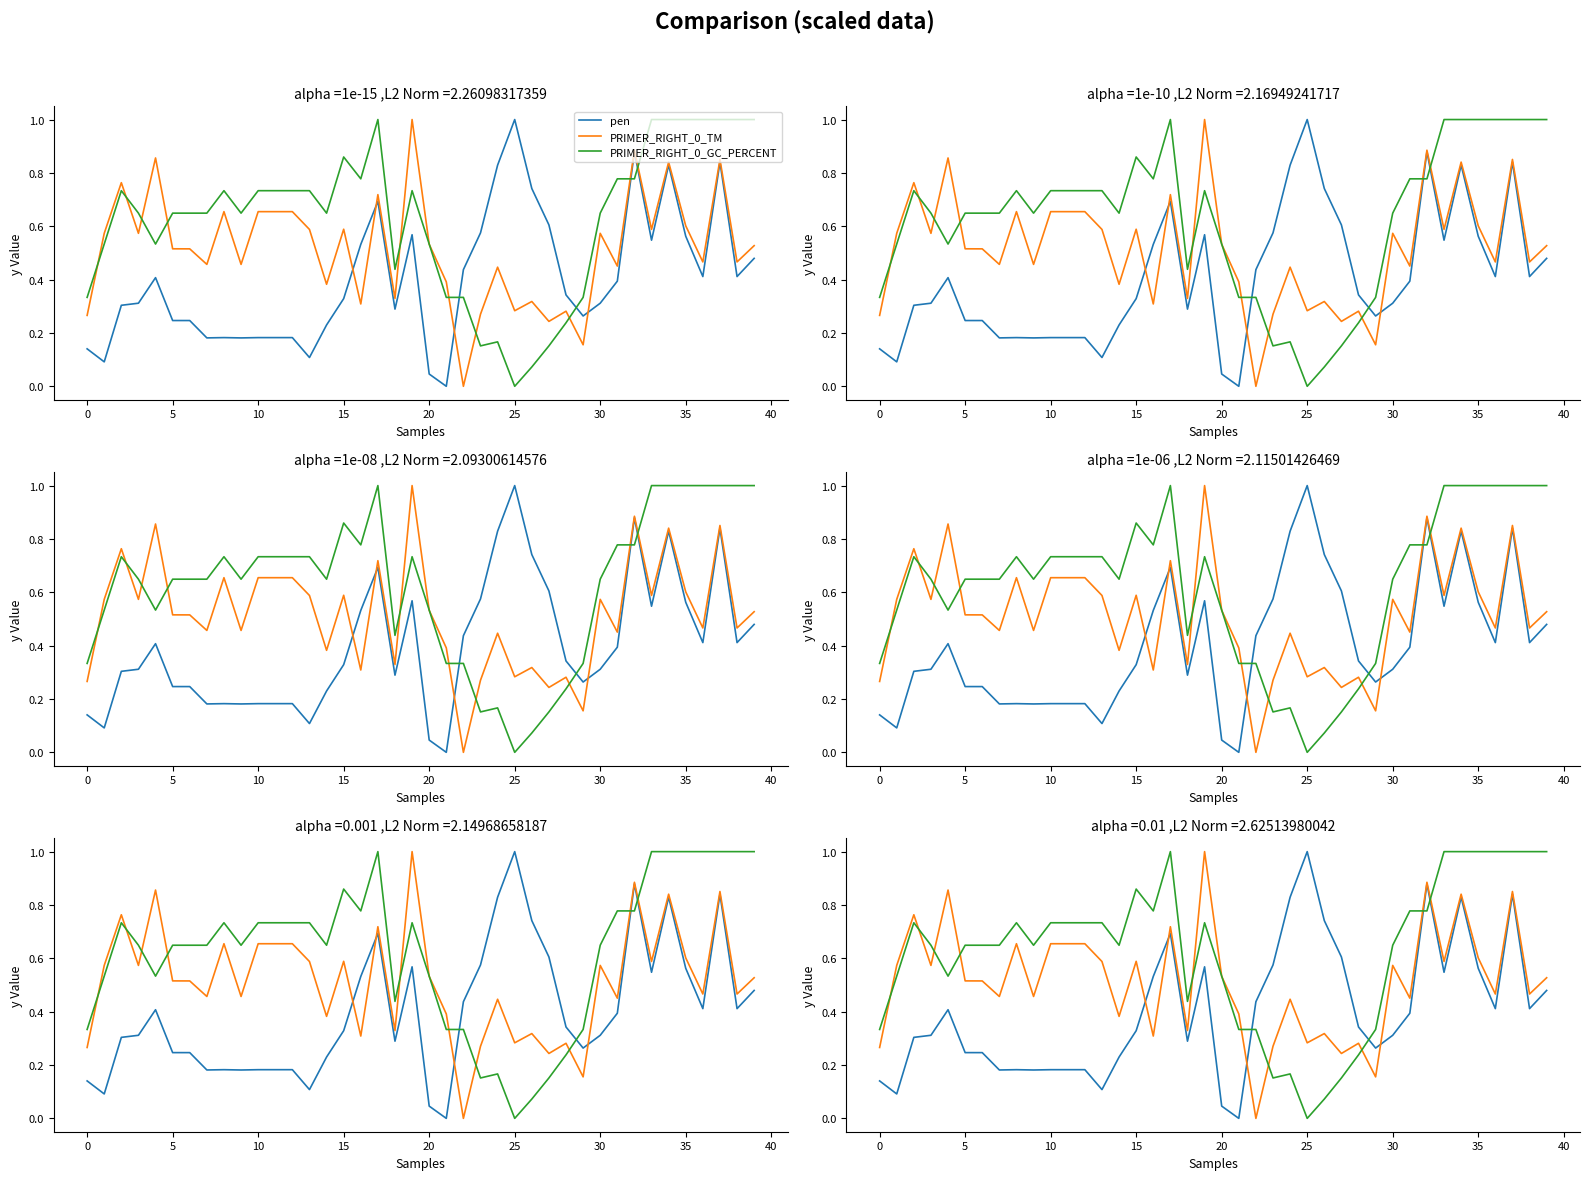

After their last crossing, which series has the higher values: PRIMER_RIGHT_0_GC_PERCENT or PRIMER_RIGHT_0_TM?

PRIMER_RIGHT_0_GC_PERCENT